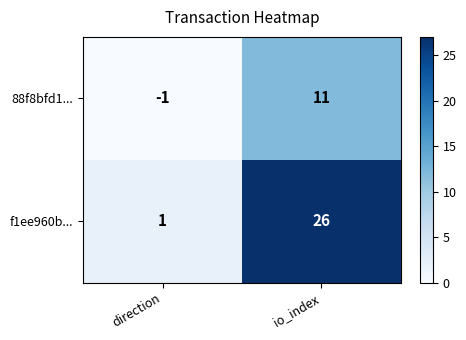

The 88f8bfd1... series shows 6 at io_index. True or false?

False